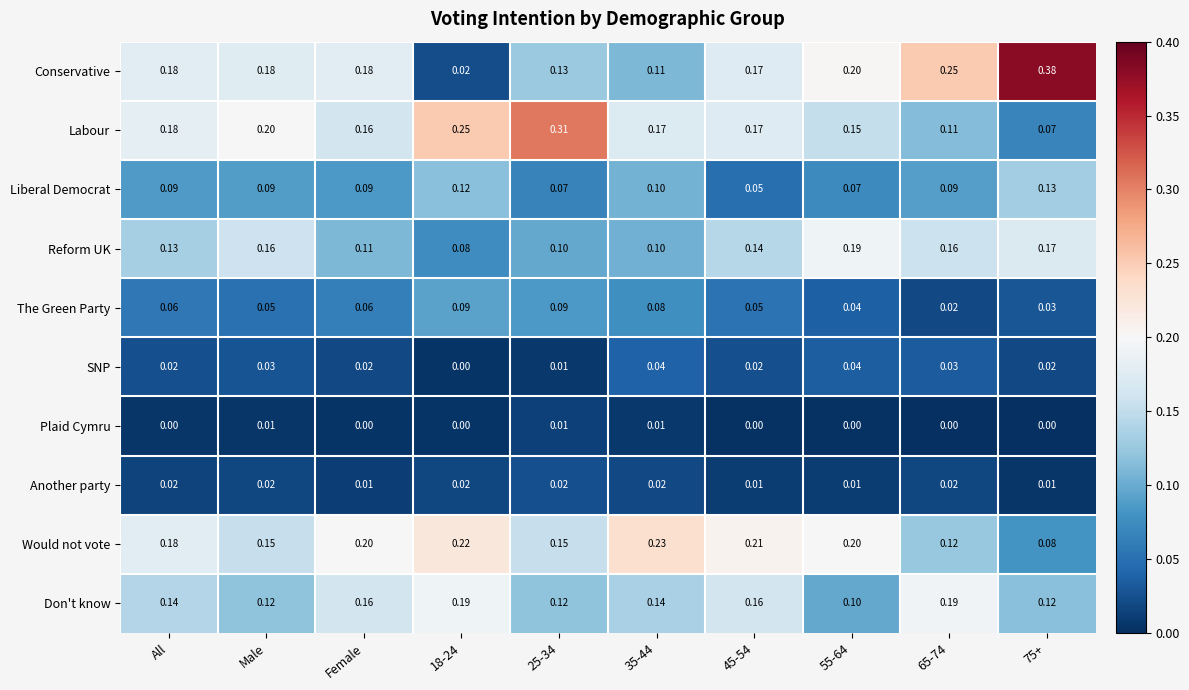

Which series changed the most between Female and 18-24?

Conservative